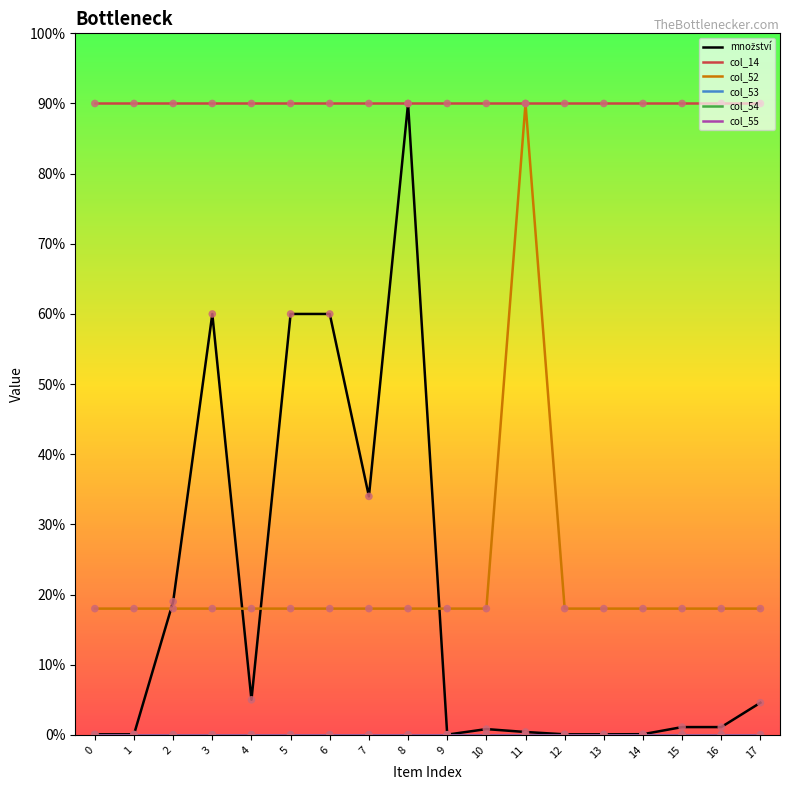

What is the total value across all series at 7?

142.0